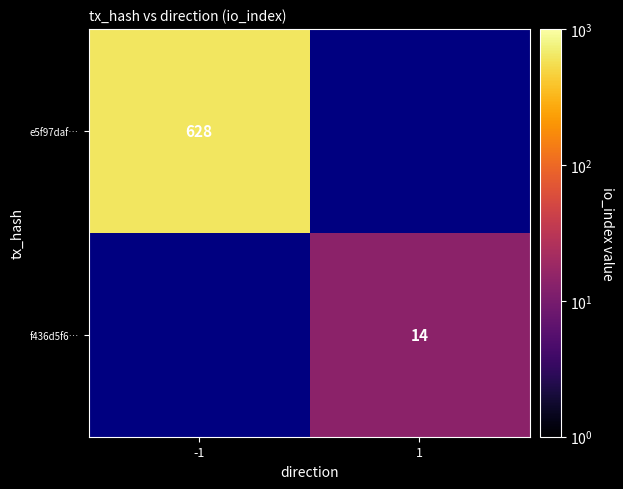

What is the maximum value shown in the chart?

628.0